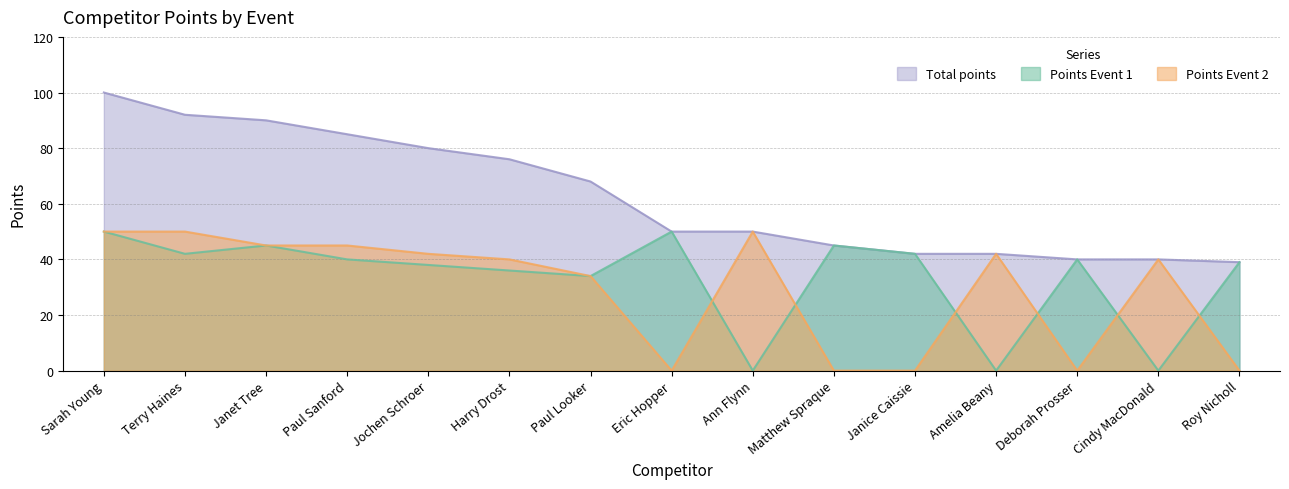

What is the label of the 5th point from the right?

Janice Caissie